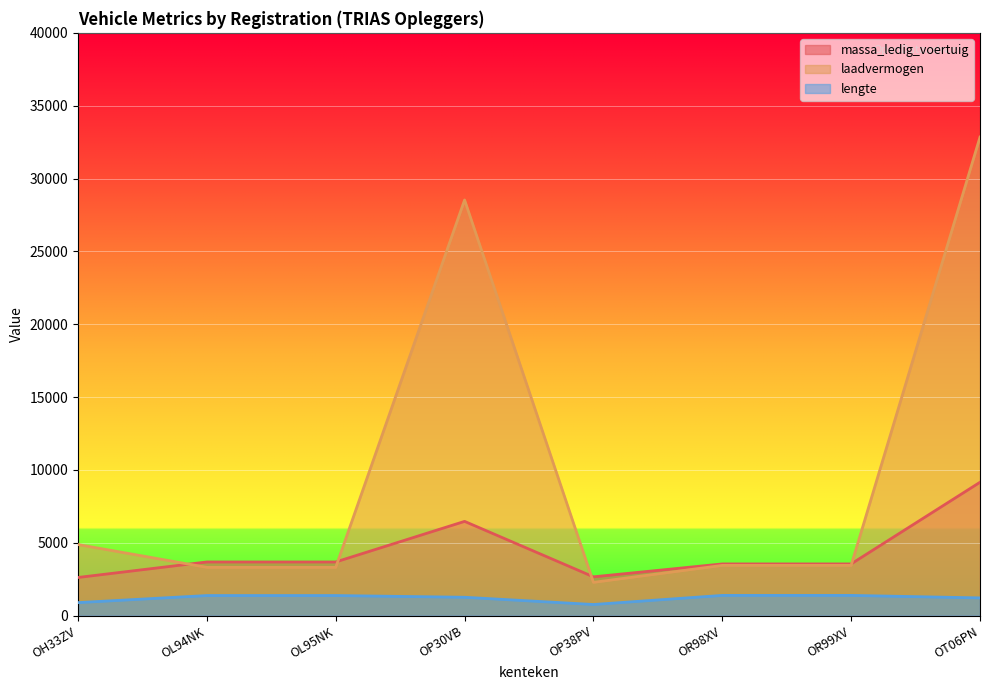

What is the difference between the maximum and second lowest values in the massa_ledig_voertuig series?

6490